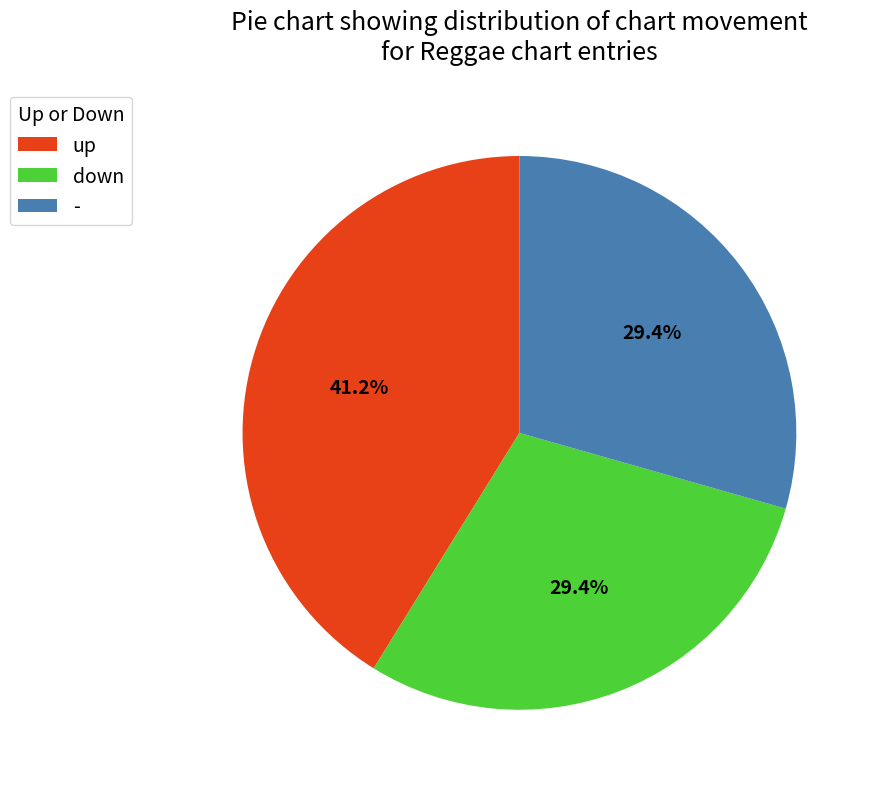

Which category has the biggest portion of the pie?

up